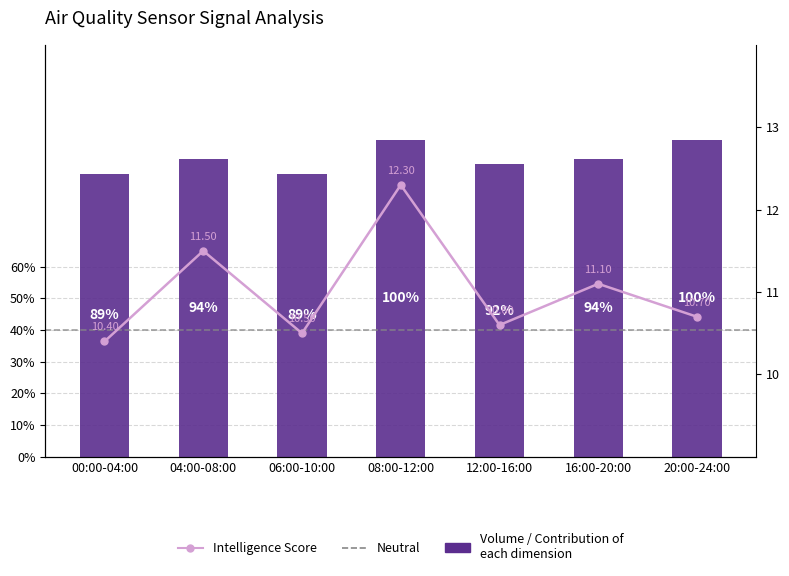

The Intelligence Score series shows 22.1 at 08:00-12:00. True or false?

False